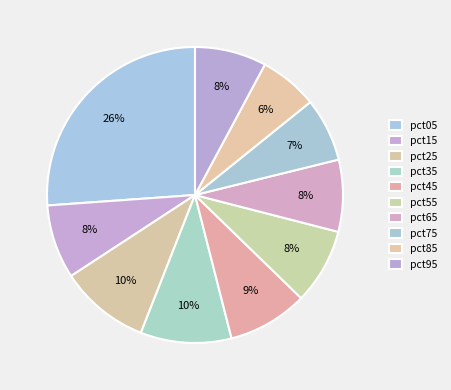

Which slice is the largest?

pct05